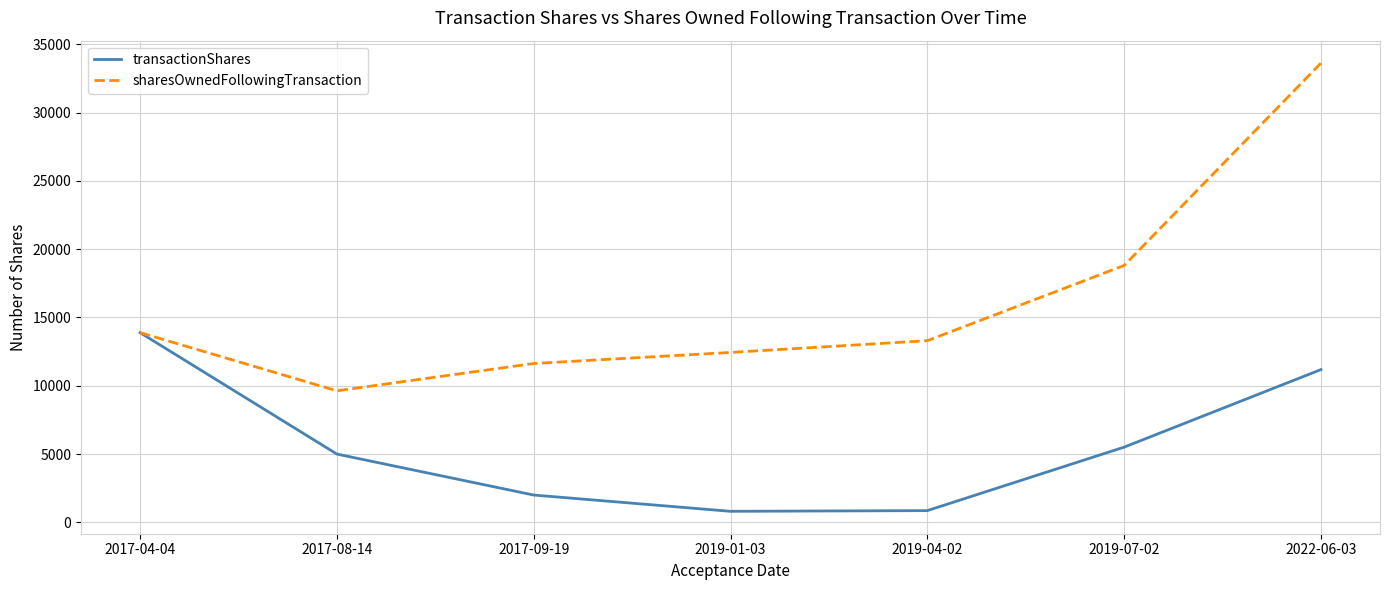

What is the highest value of the sharesOwnedFollowingTransaction series?

33622